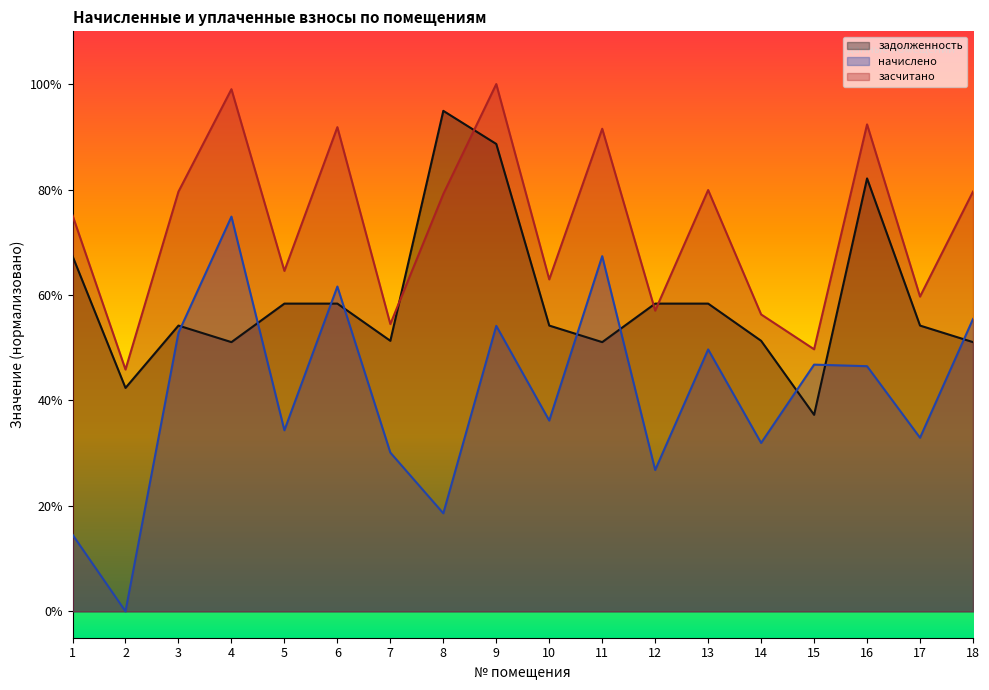

What is the value of the задолженность point at the 16th from the left?

82.1